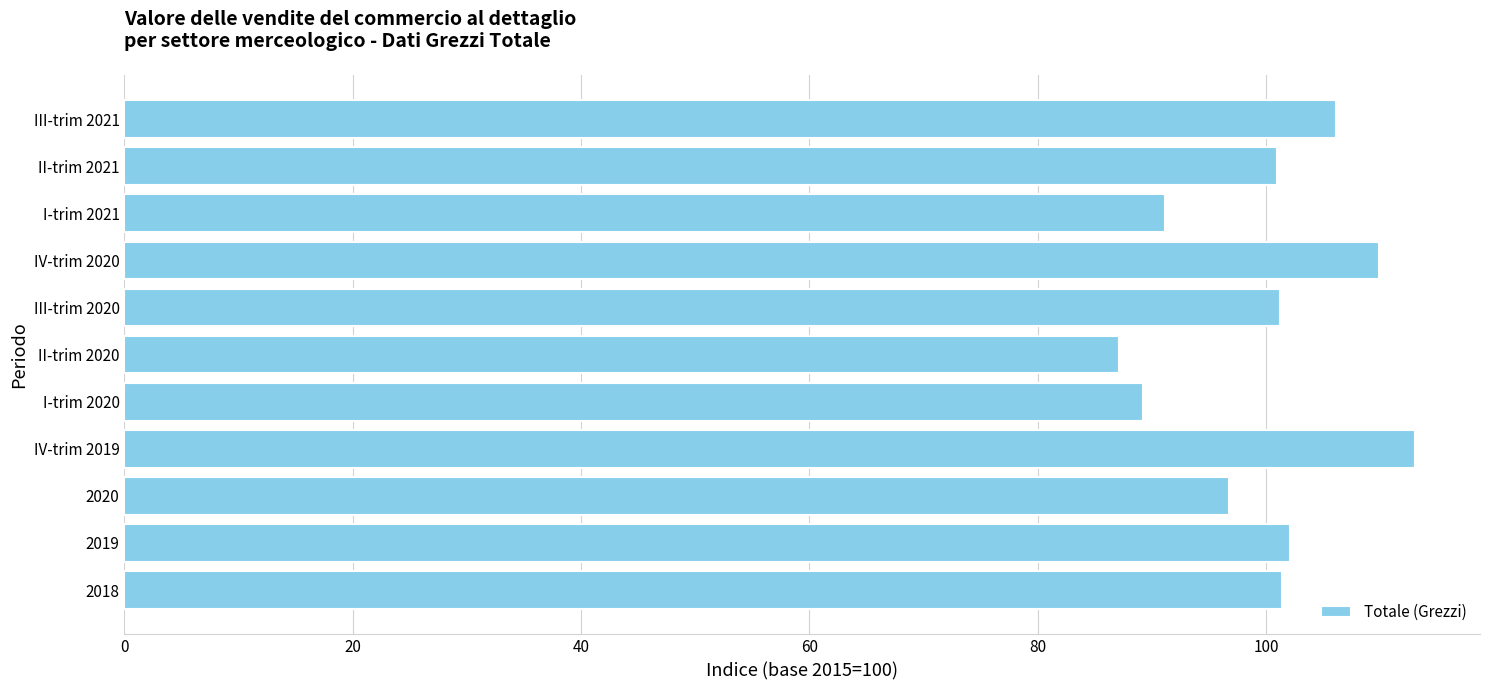

Which category has the highest value across all series?

IV-trim 2019